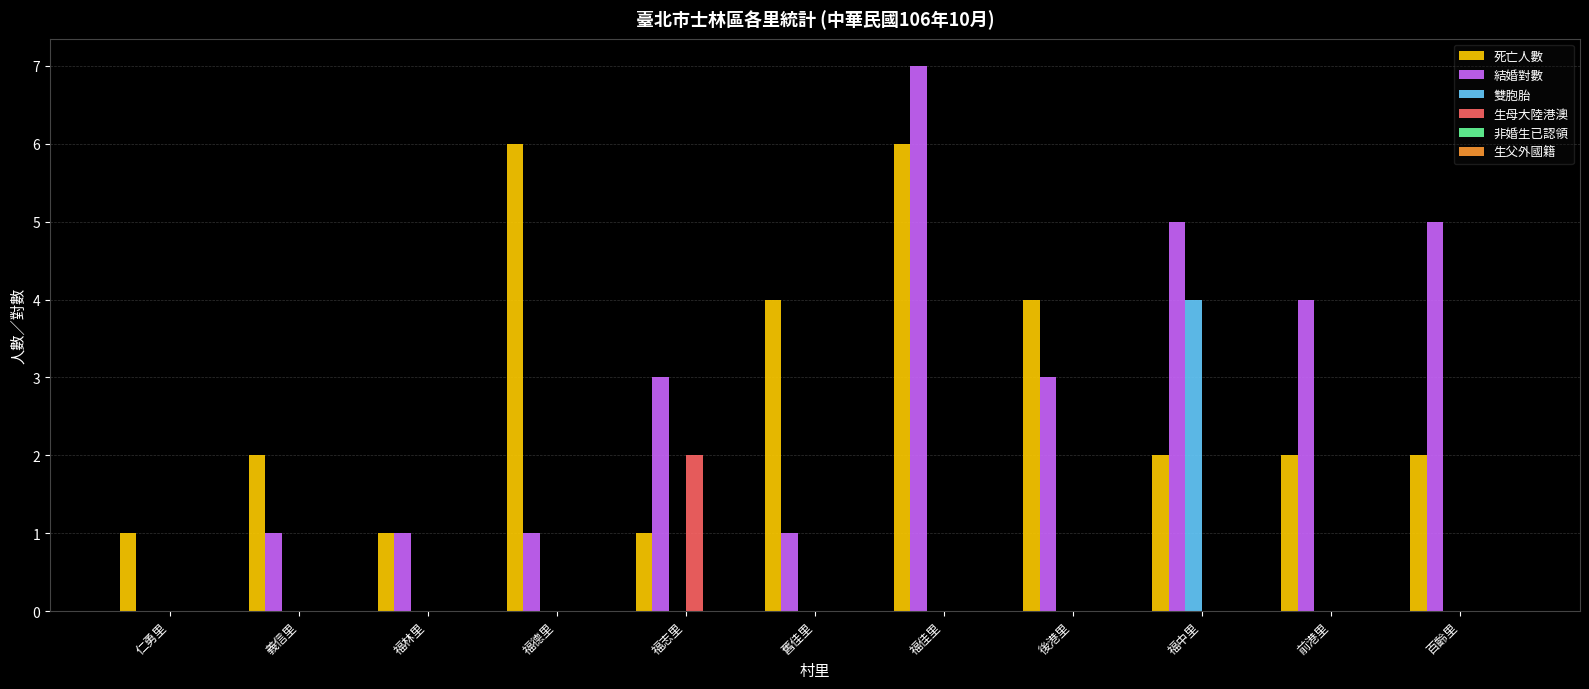

Which series changed the most between 義信里 and 前港里?

結婚對數